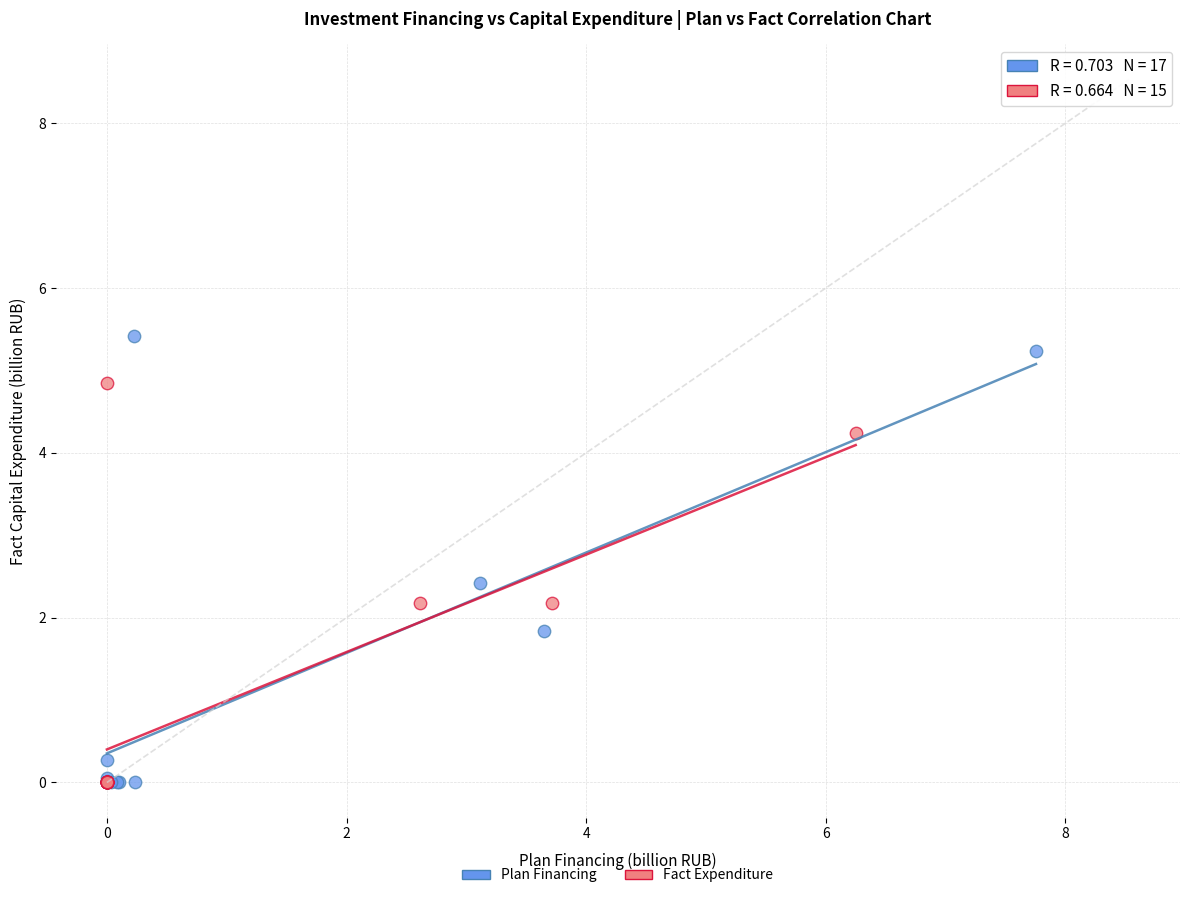

Which series has the largest Y range (max minus min)?

Plan Financing